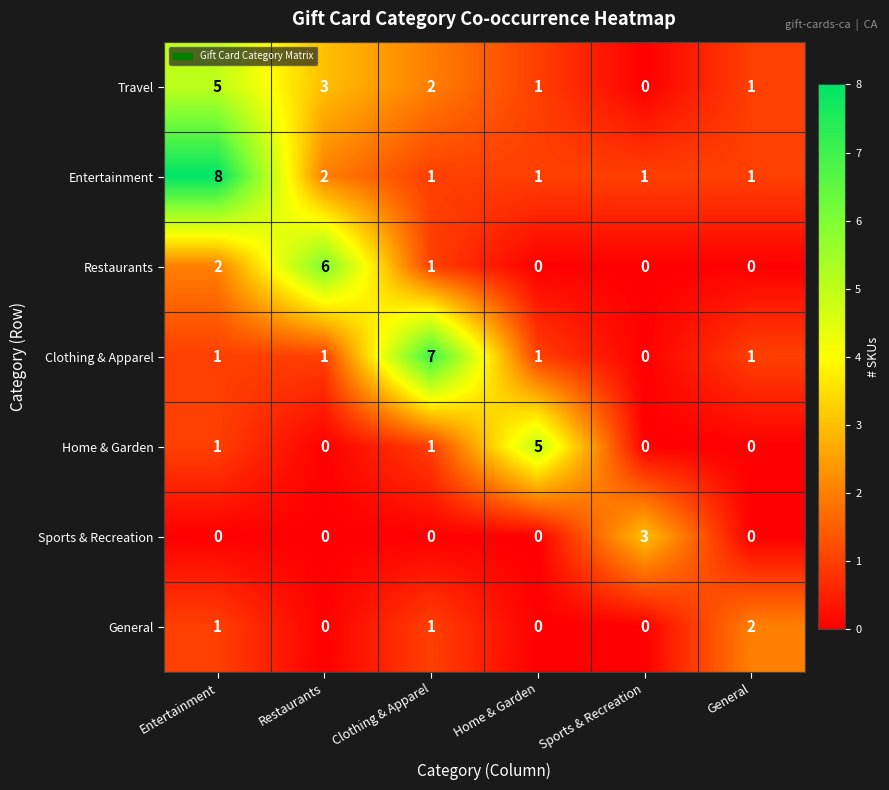

What value does the Home & Garden series have at Home & Garden?

5